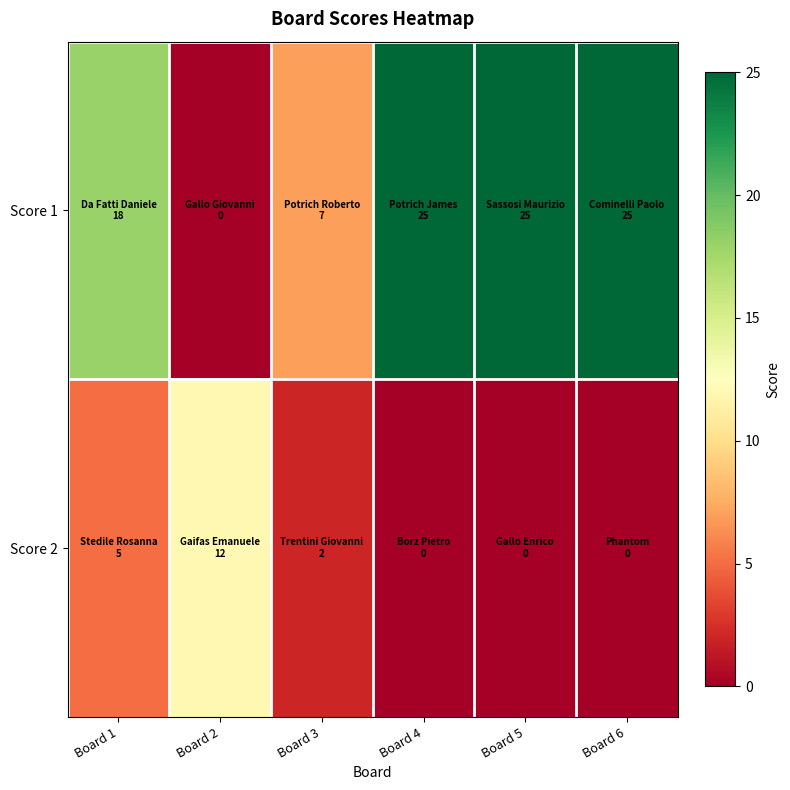

How many distinct data groups are displayed?

2